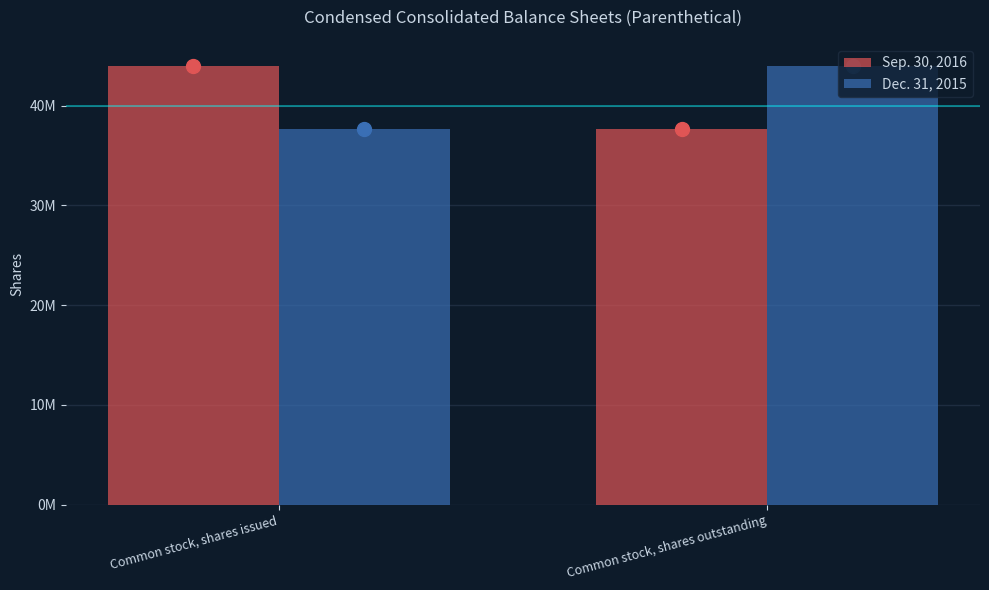

Where is Dec. 31, 2015 nearest to the value 40796247?

Common stock, shares issued